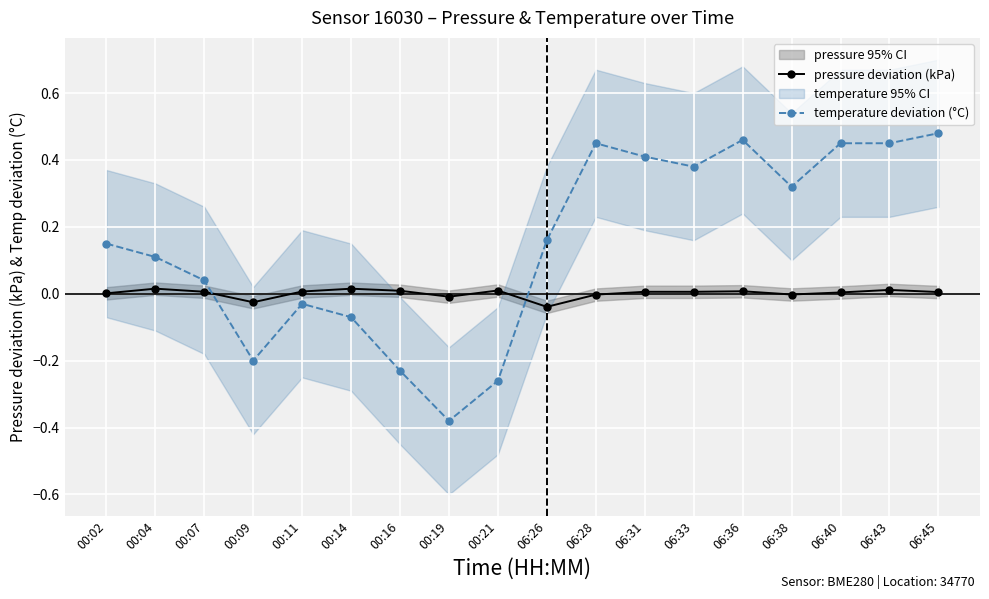

How many values in pressure deviation (kPa) are above zero?

13